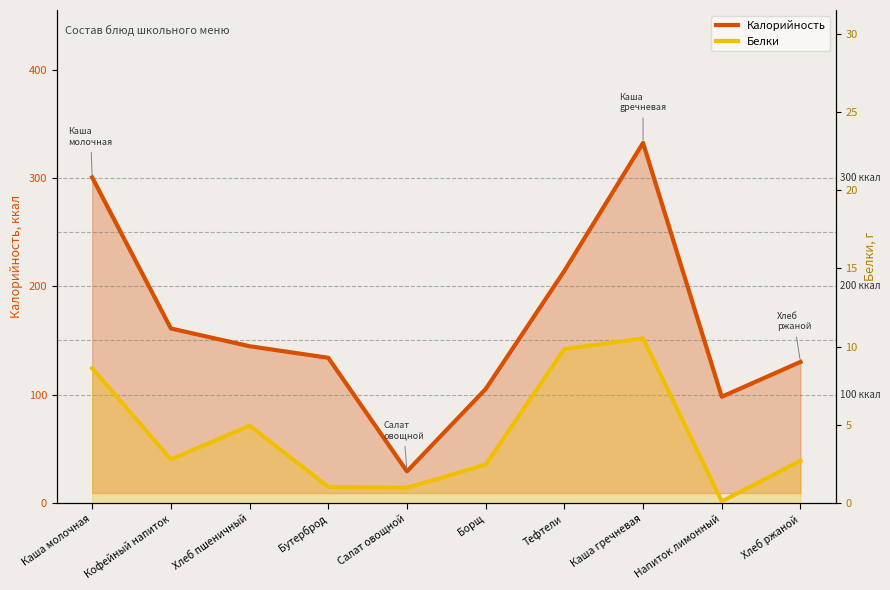

Where is Белки nearest to the value 5?

Хлеб пшеничный